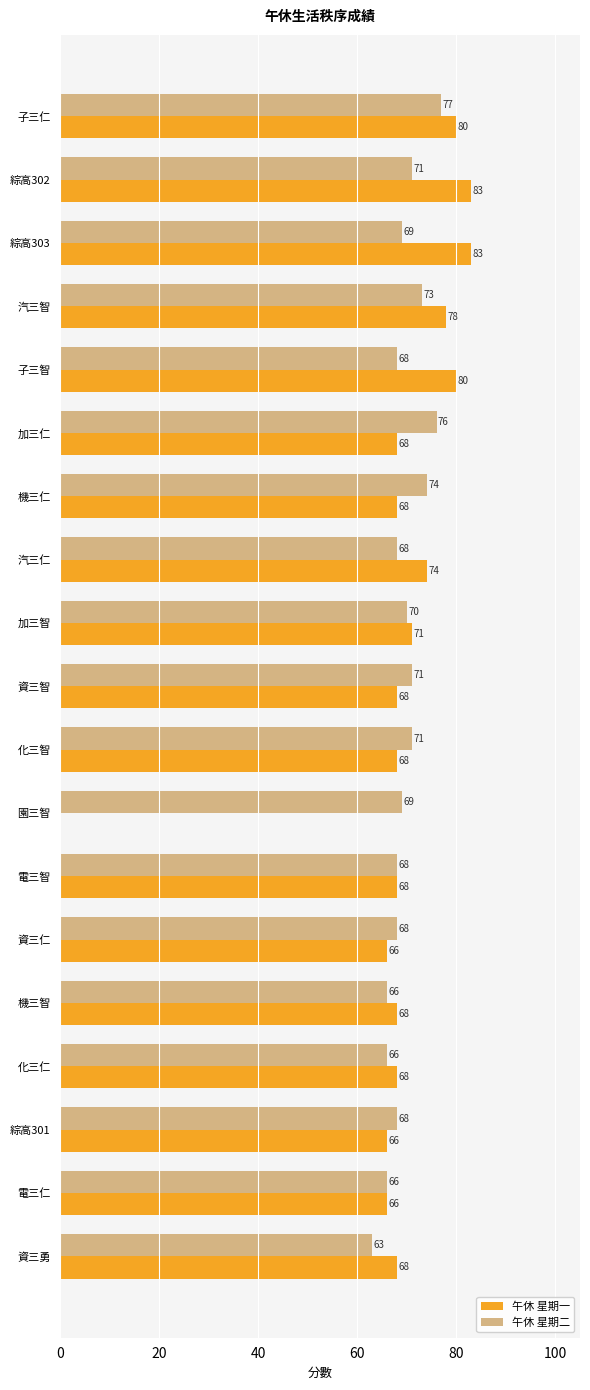

What is the approximate value of 午休 星期一 at 汽三智, to the nearest 5?

80